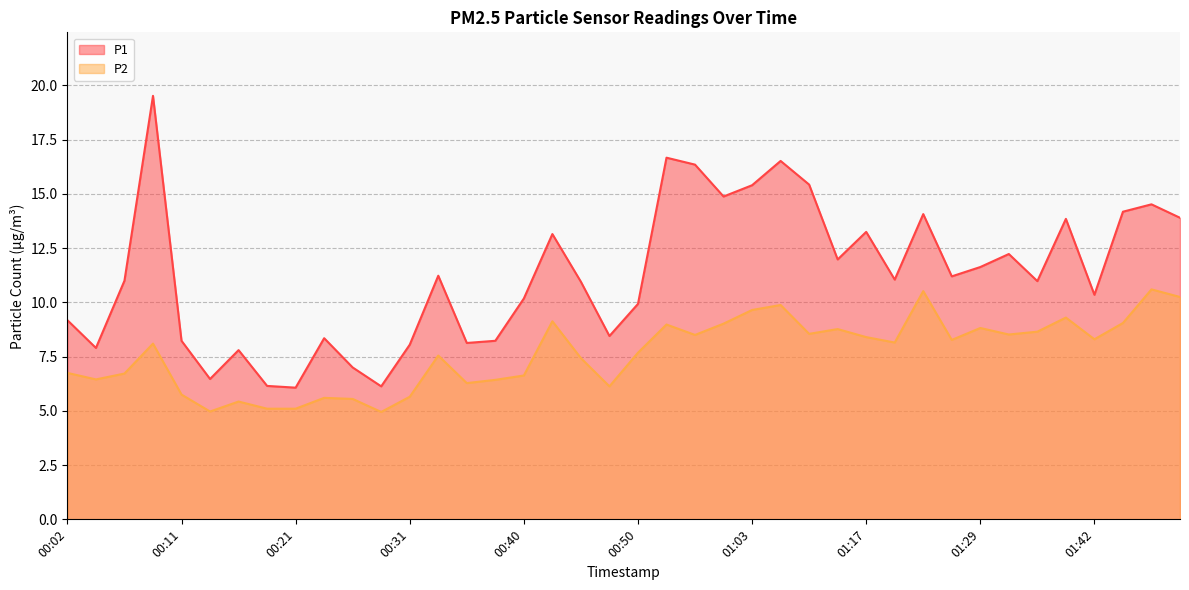

The value of P1 at 01:17 is 13.2. True or false?

True